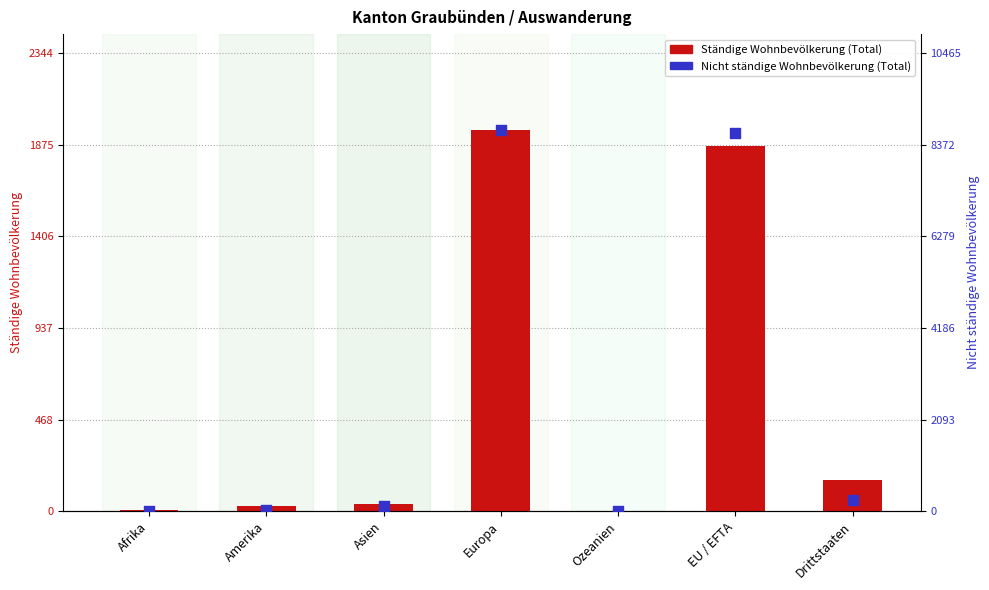

At how many categories does at least one series exceed 2233?

2